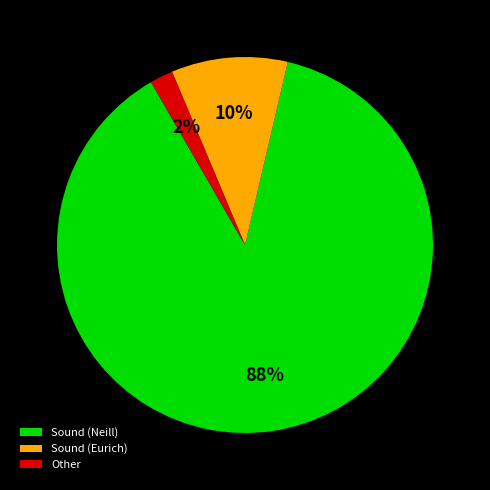

To the nearest percent, what percentage of the pie is Sound (Neill)?

88%